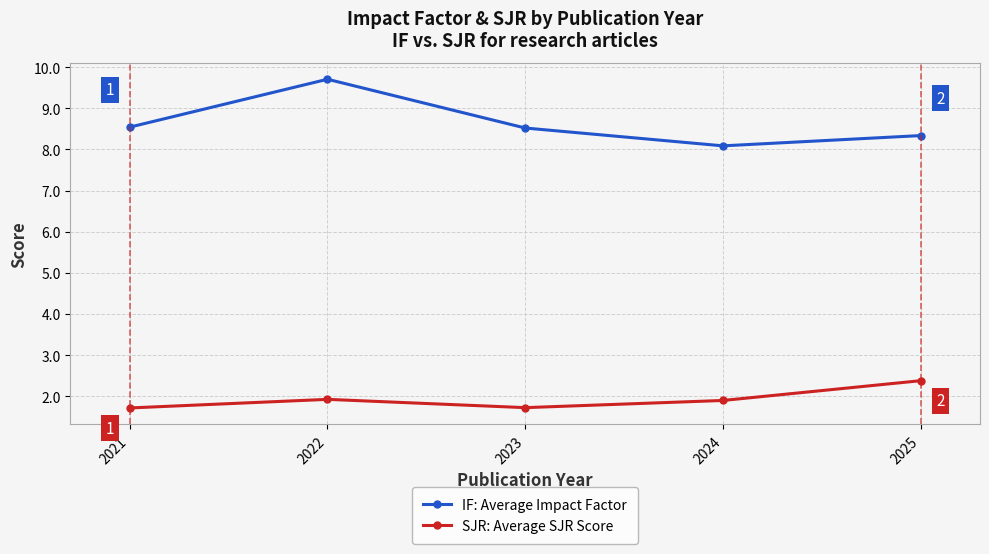

Count the number of categories in the chart.

5